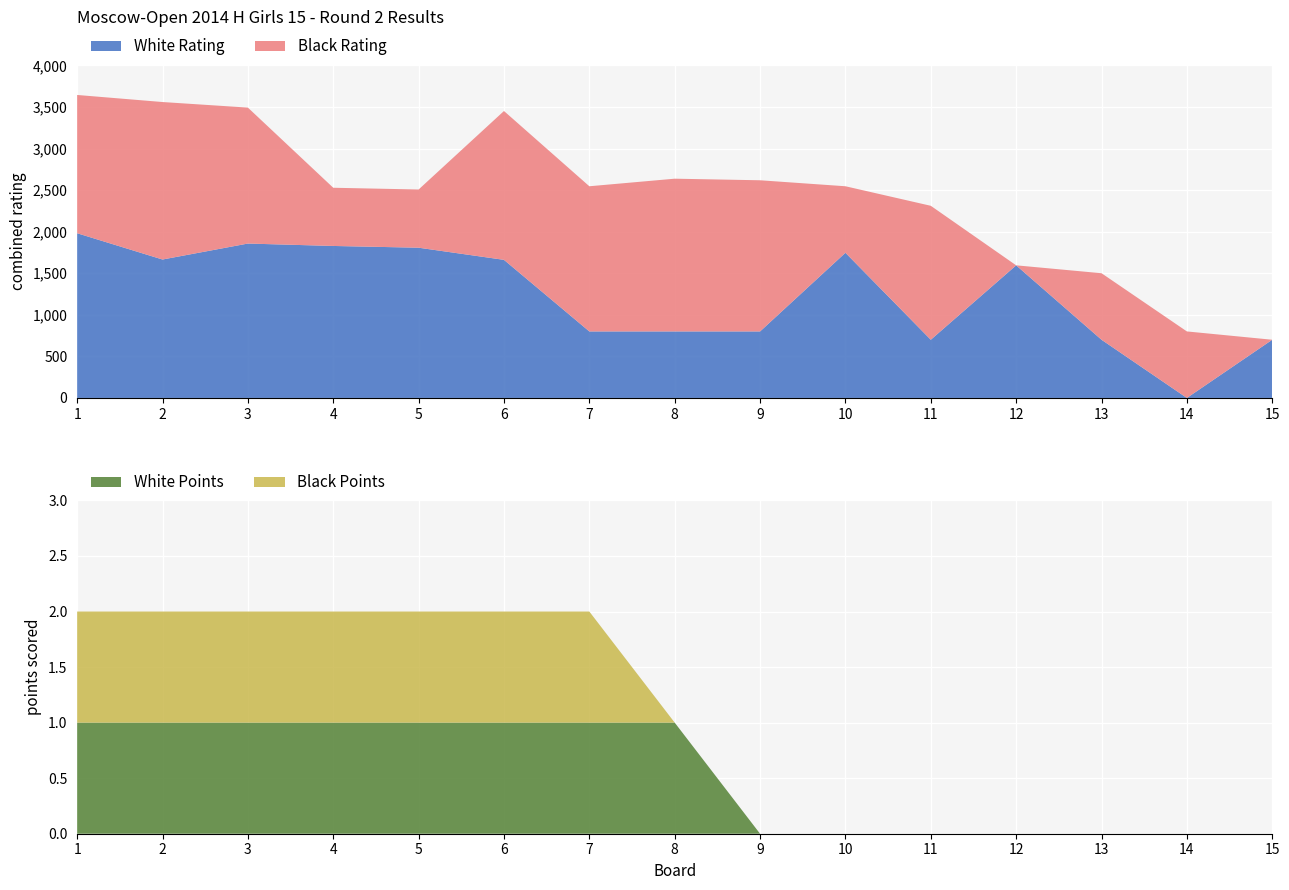

Reading left to right, extract all data points from this chart.

White Rating: 1981	1665	1857	1828	1807	1661	800	800	800	1746	700	1595	700	0	700
White Points: 1	1	1	1	1	1	1	1	0	0	0	0	0	0	0
Black Rating: 1663	1894	1635	700	700	1790	1746	1837	1818	800	1611	0	800	800	0
Black Points: 1	1	1	1	1	1	1	0	0	0	0	0	0	0	0
Board: 1	2	3	4	5	6	7	8	9	10	11	12	13	14	15